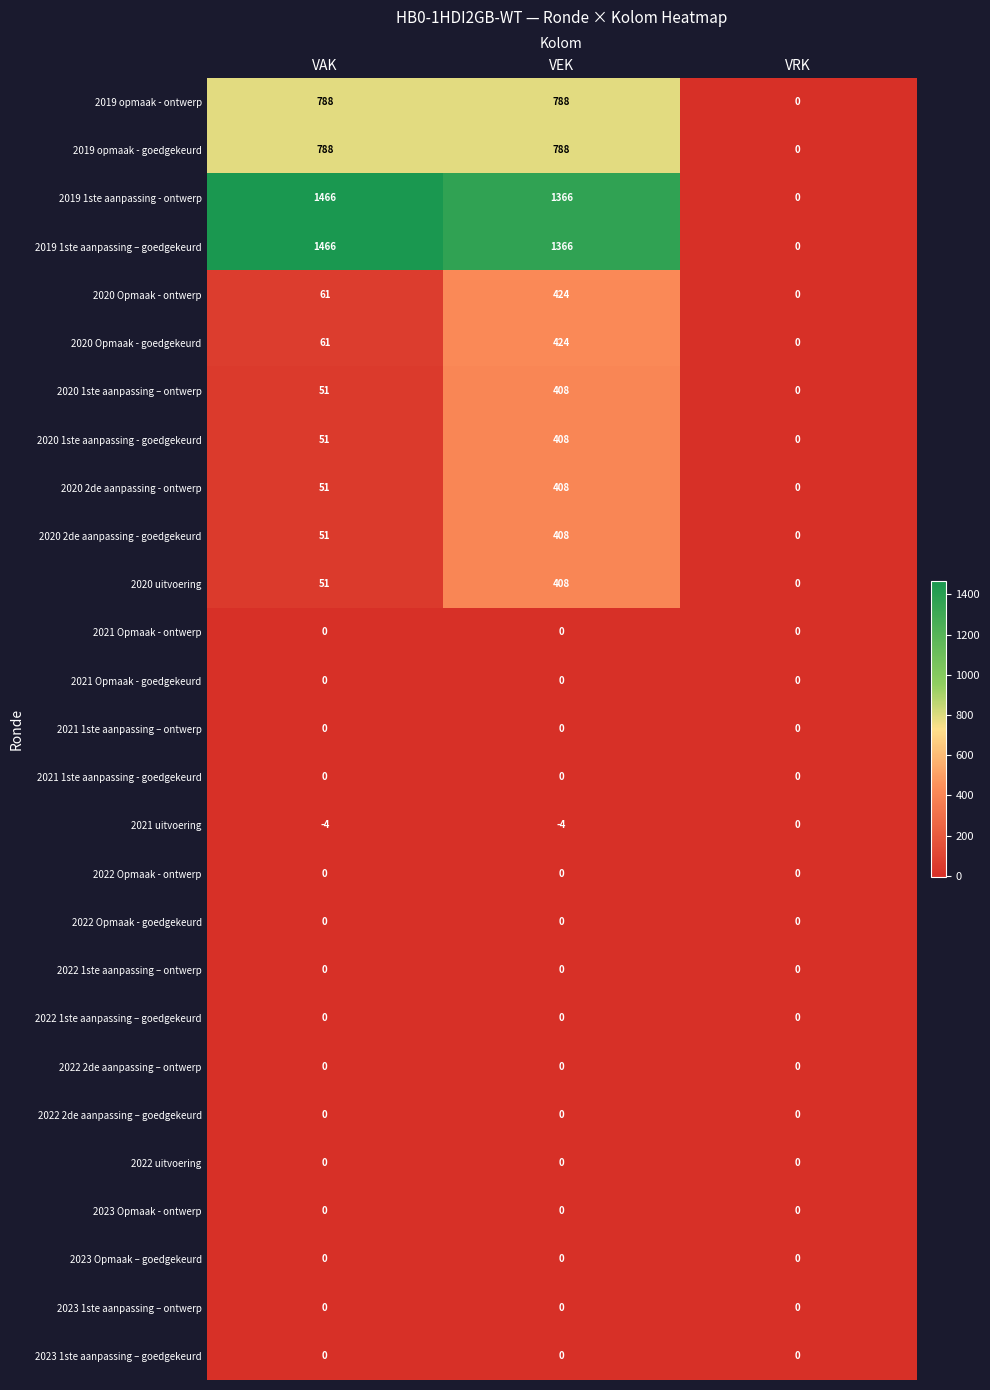

What is the total value across all series at VEK?

7192